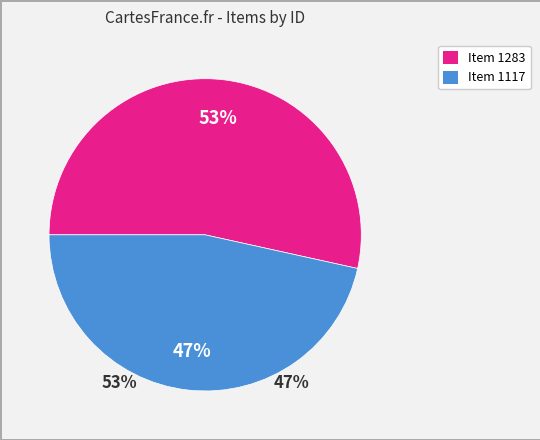

To the nearest percent, what is the difference between the Item 1283 and Item 1117 slice percentages?

7%